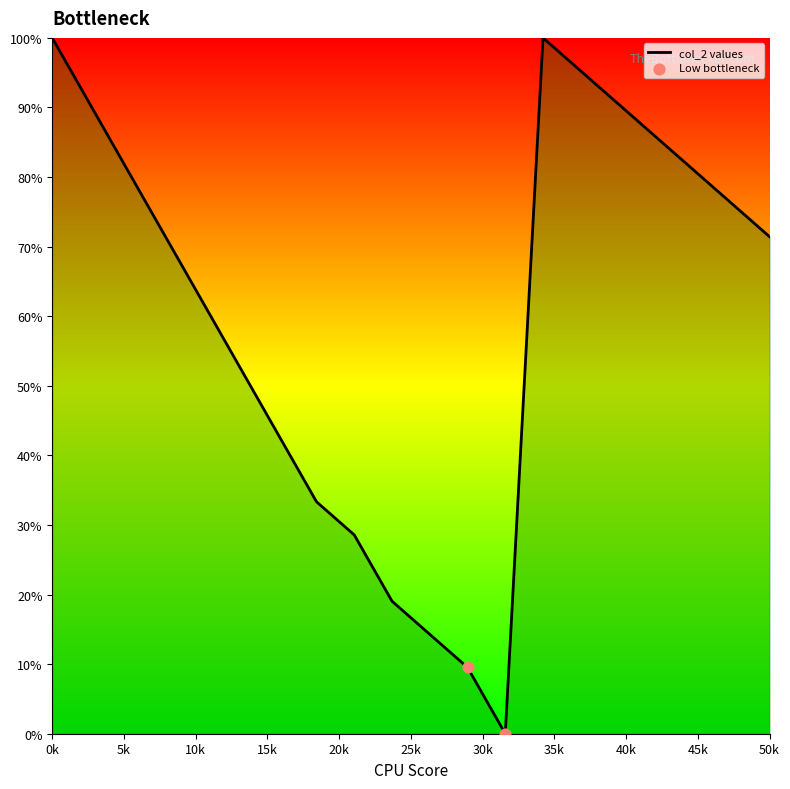

What is the maximum value shown in the chart?

100.0